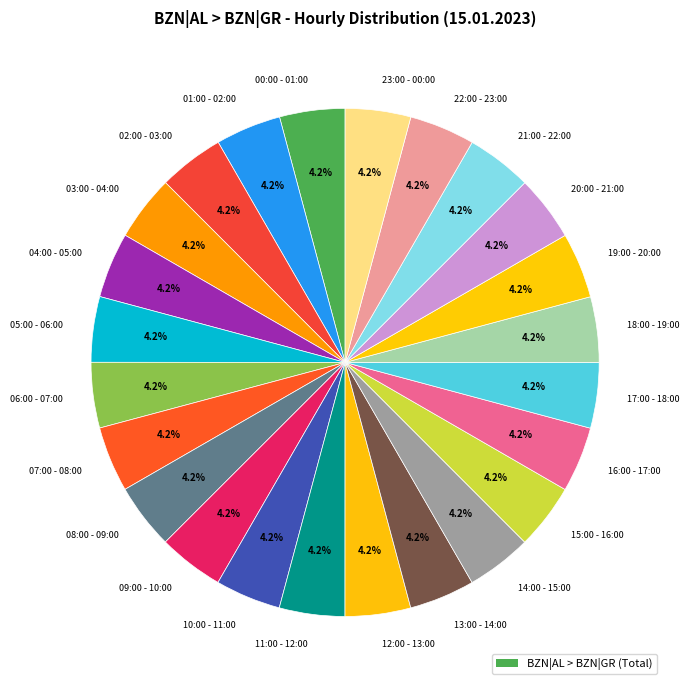

What is the total percentage of 13:00 - 14:00 and 05:00 - 06:00?

8.3%